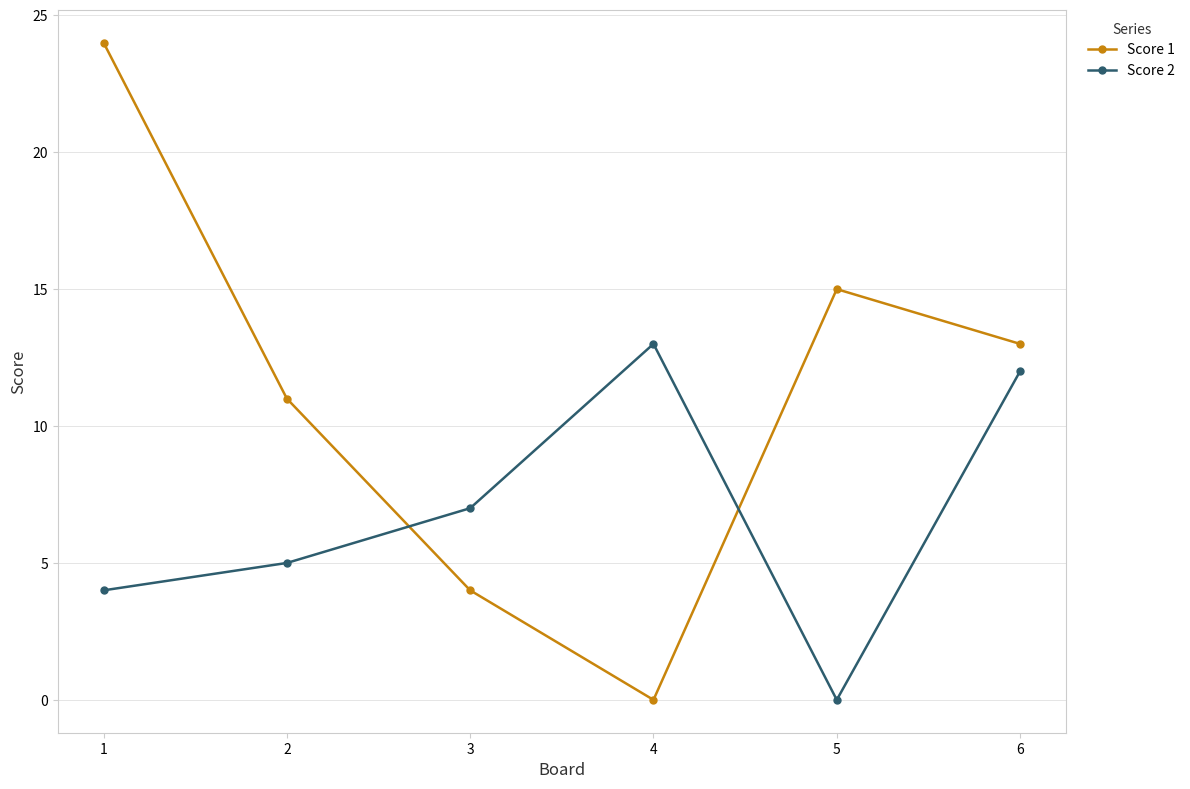

Is the value of Score 2 at 6 greater than the value of Score 1 at 1?

No